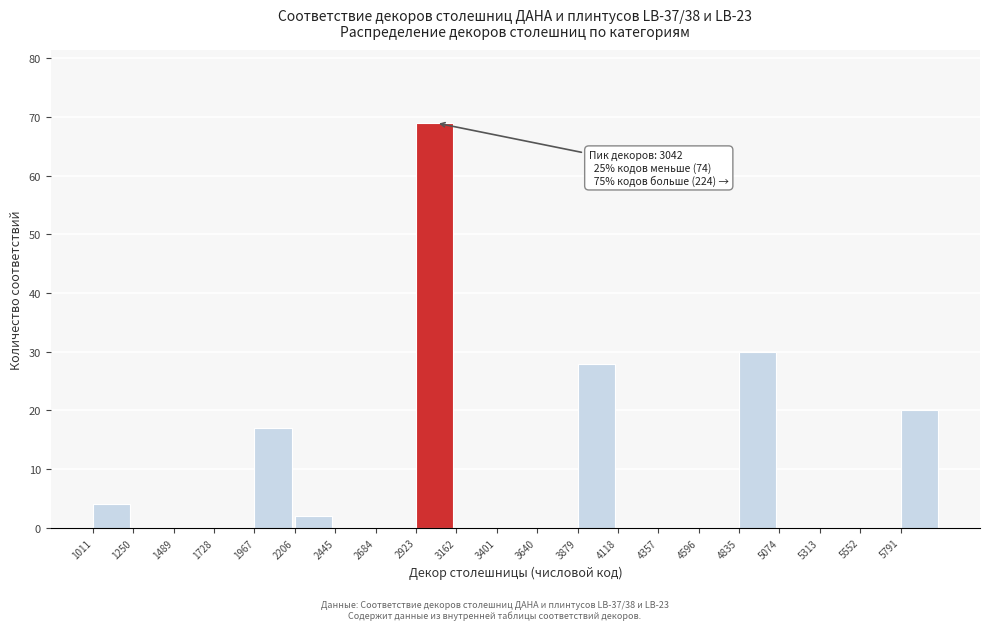

Which range on the x-axis has the tallest bar?

2900 to 3150